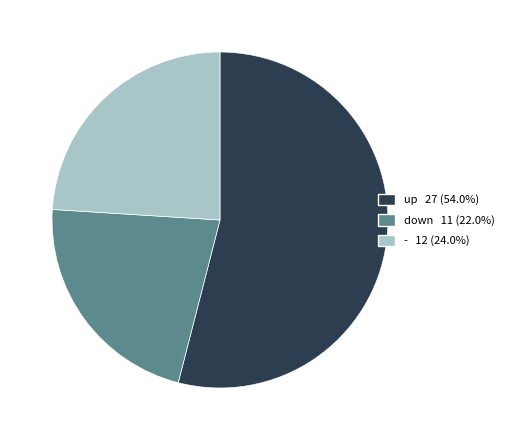

How many segments does this pie chart have?

3